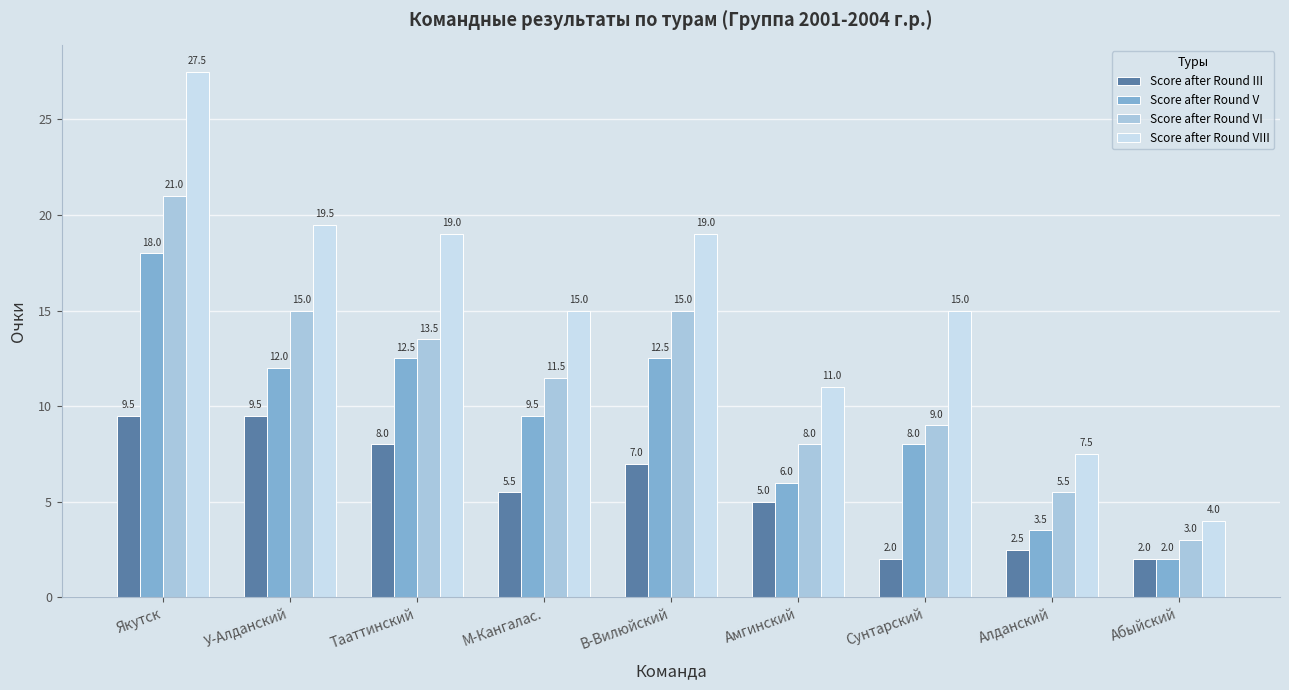

Where is Score after Round V nearest to the value 10?

М-Кангалас.